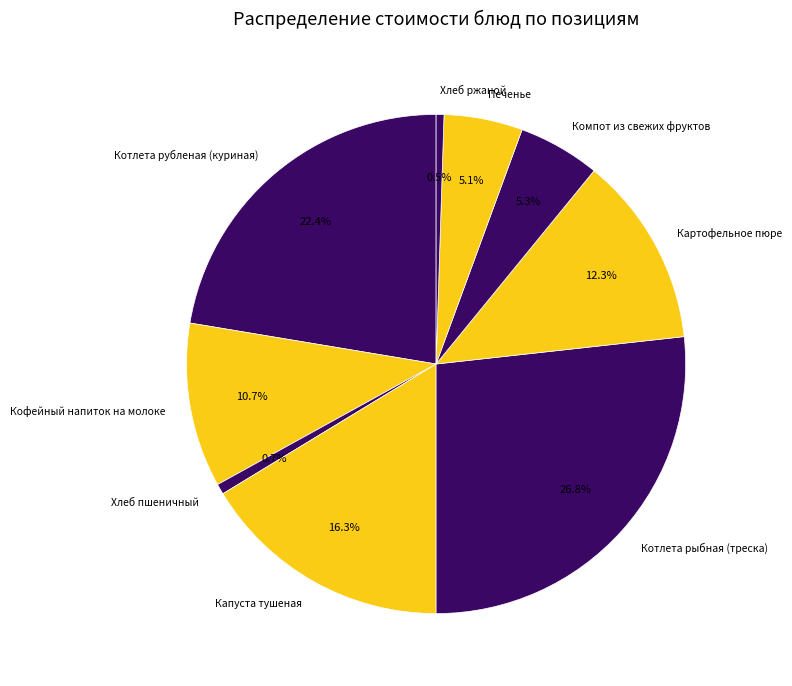

How many segments does this pie chart have?

9